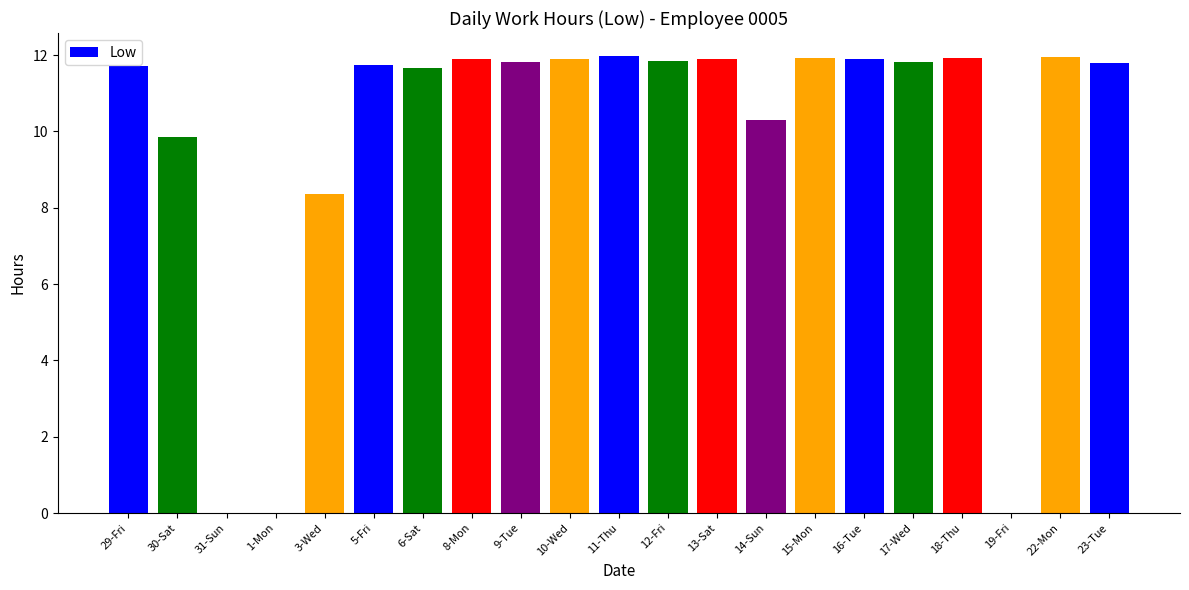

Is it true that the value at 29-Fri is 11.7?

True